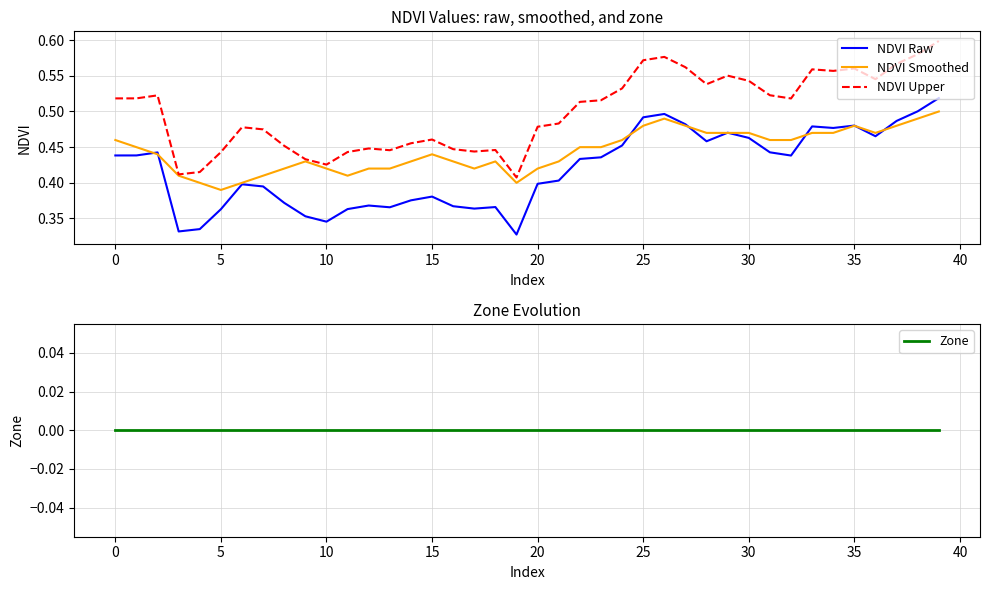

True or false: NDVI Upper and NDVI Raw cross at least once.

False